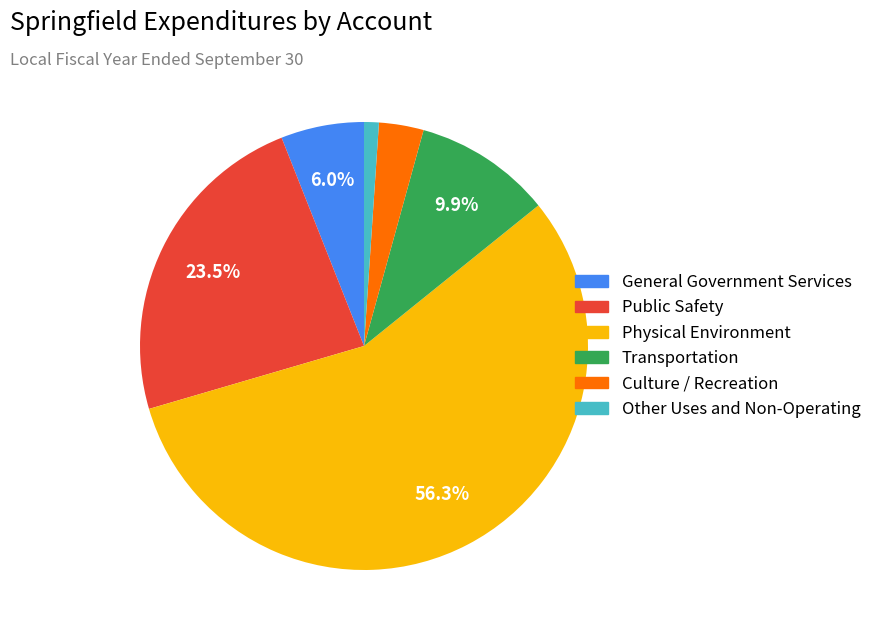

Count the number of slices in the pie.

6